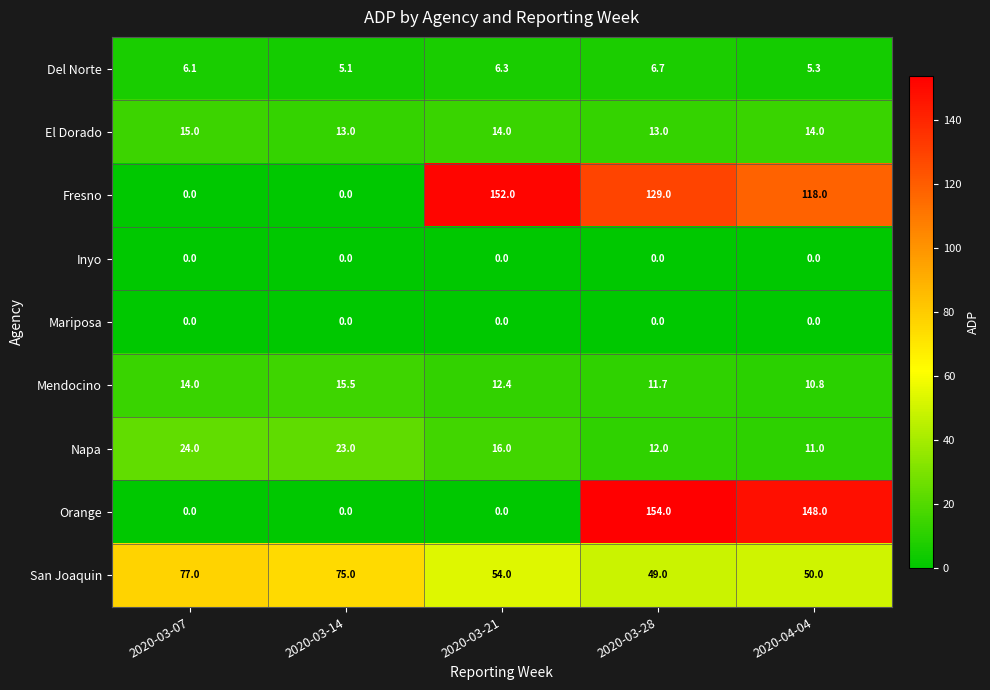

The Fresno series shows 0.0 at 2020-03-14. True or false?

True